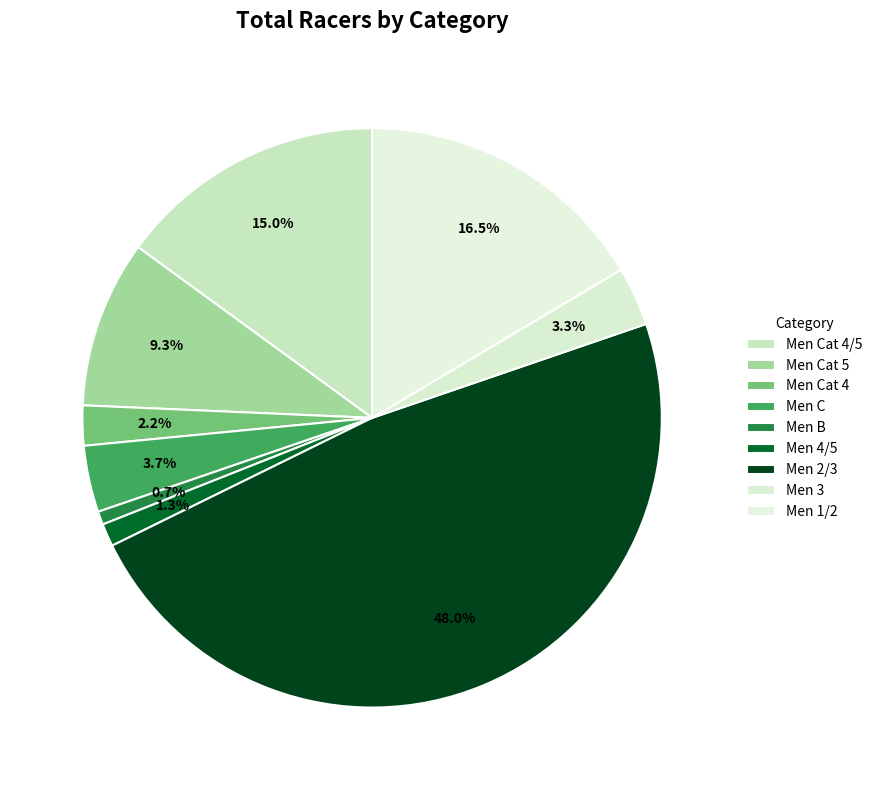

Is it true that Men B is 11% of the pie?

False